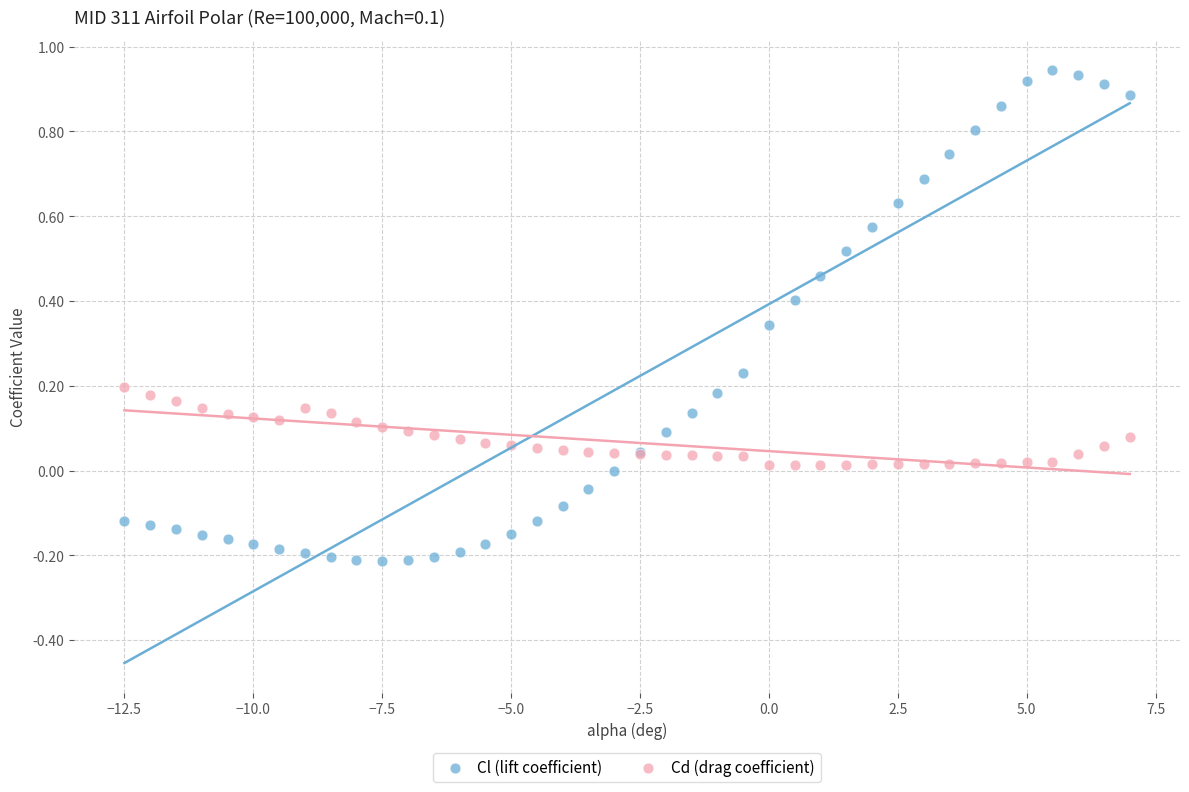

Which series reaches the maximum Y coordinate?

Cl (lift coefficient)